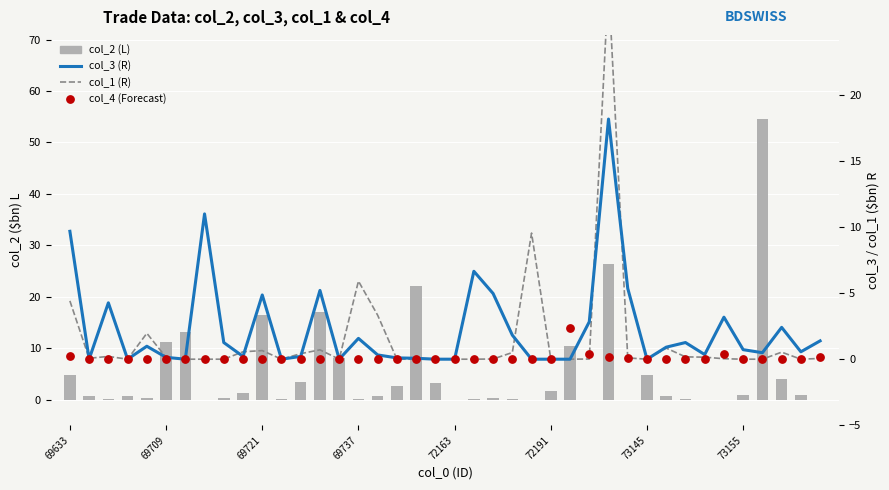

Is the value of col_4 (Forecast) at 11 greater than the value of col_3 (R) at 69633?

No